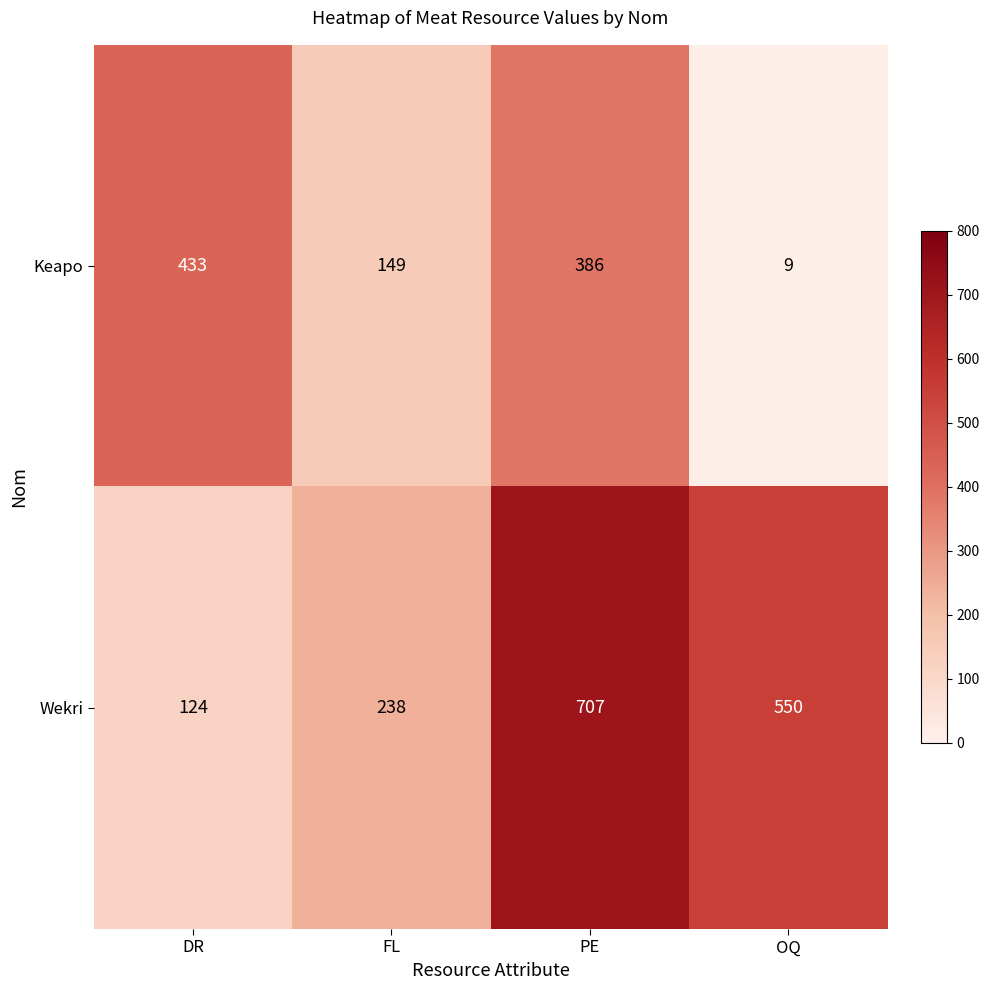

At which category does the chart reach its minimum across all series?

OQ